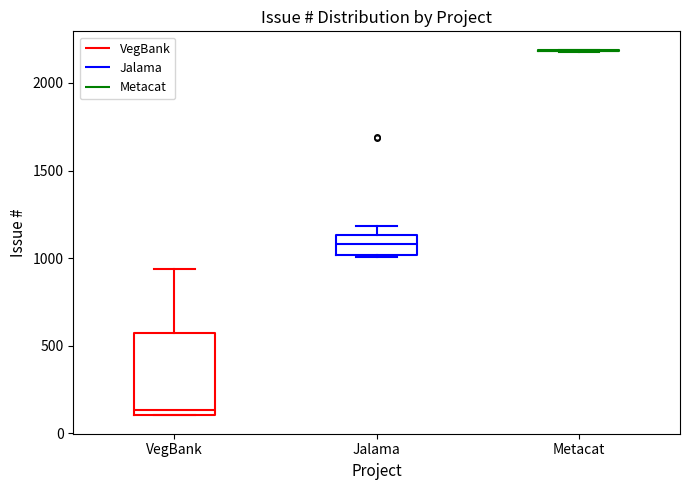

Where is the upper edge of the box for Jalama on the y-axis? The values are not printed on the chart, so give them approximately, as read against the axis.

1150